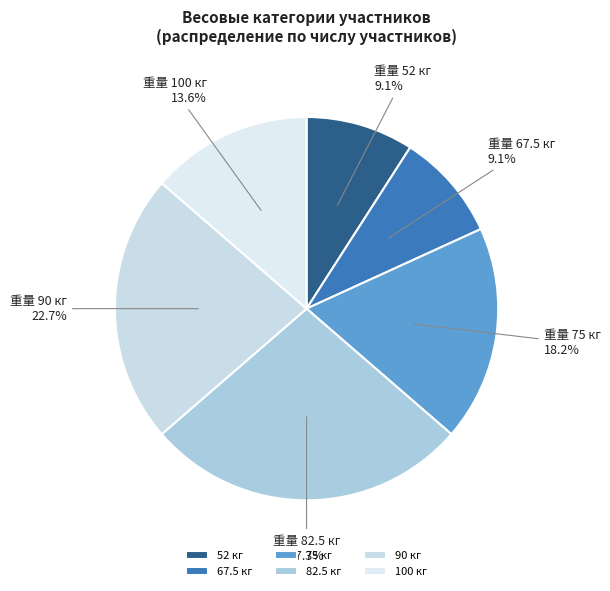

What is the smallest slice in the pie chart?

52